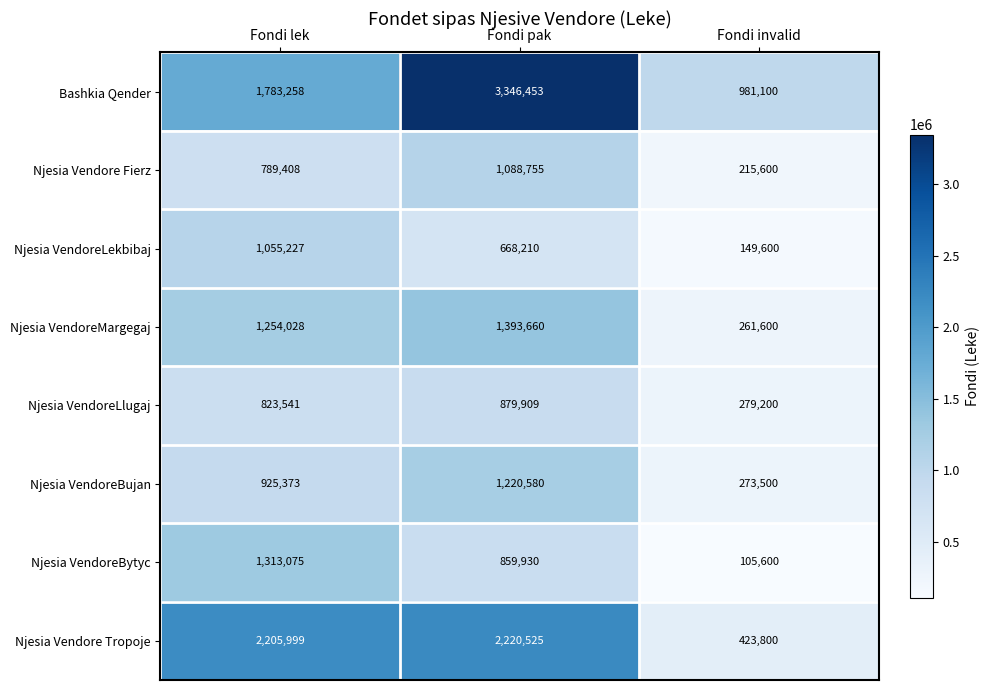

Which series has the largest total across all categories?

Bashkia Qender